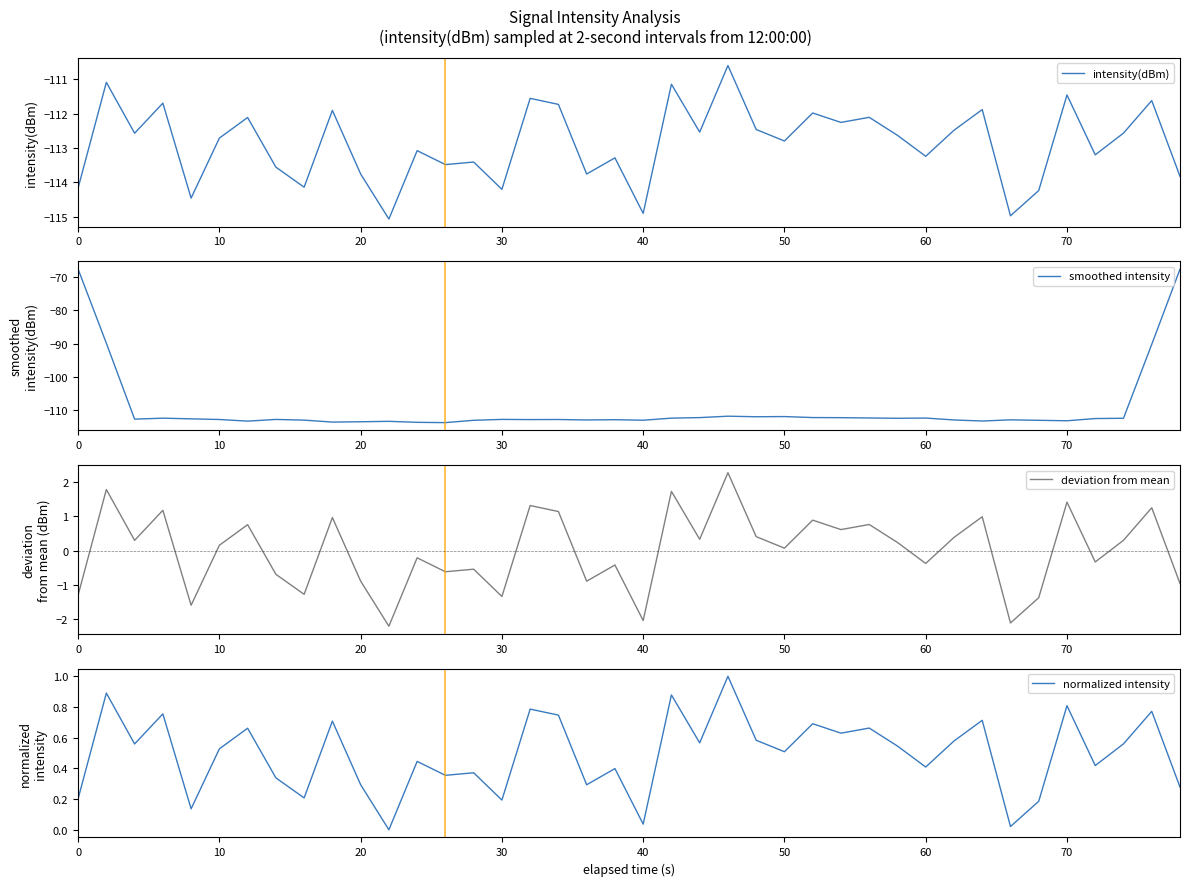

Is it true that deviation from mean equals -1.3 at 0?

True